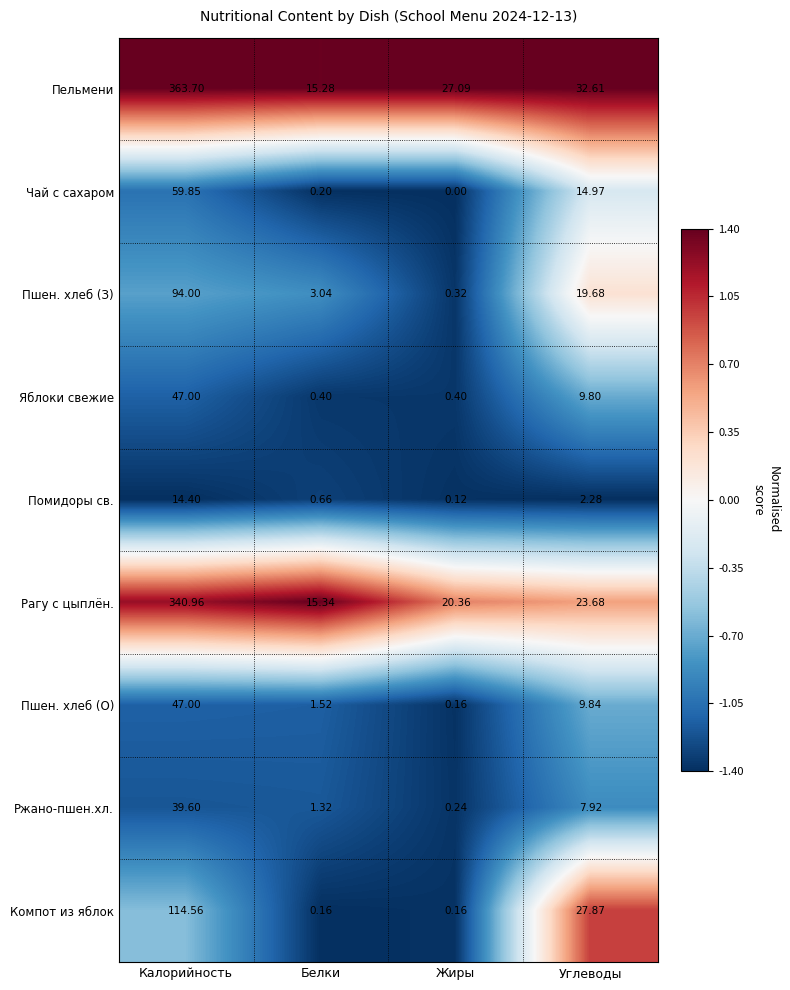

Which label corresponds to the smallest value in the chart?

Жиры